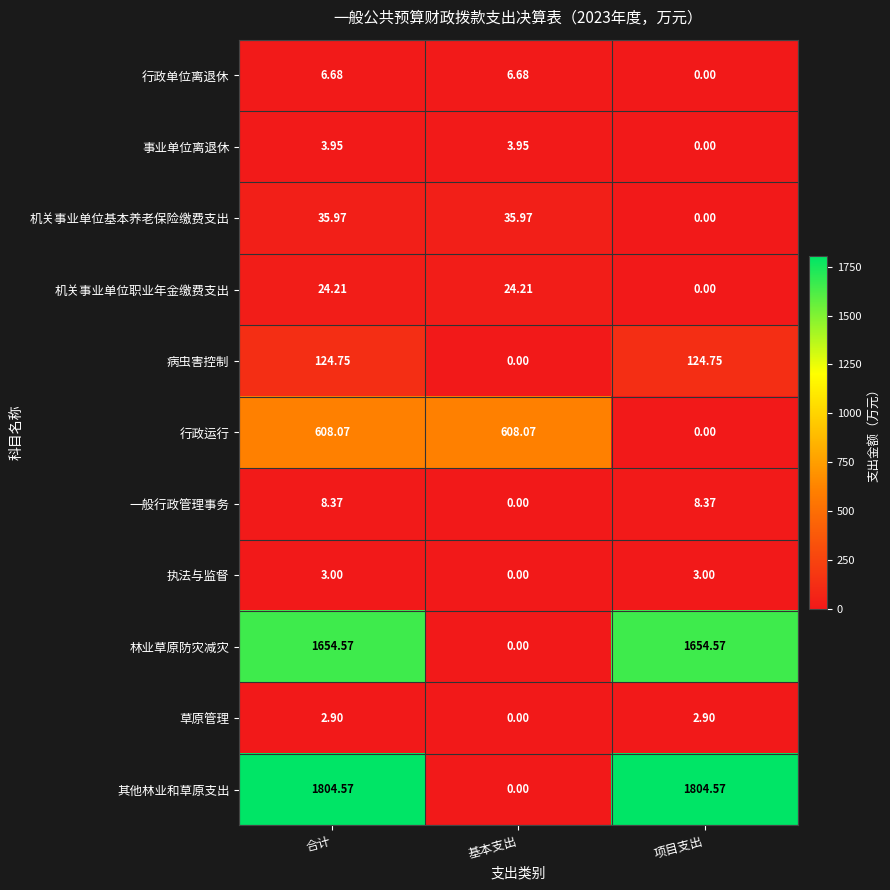

At which category is the sum across all series the highest?

合计